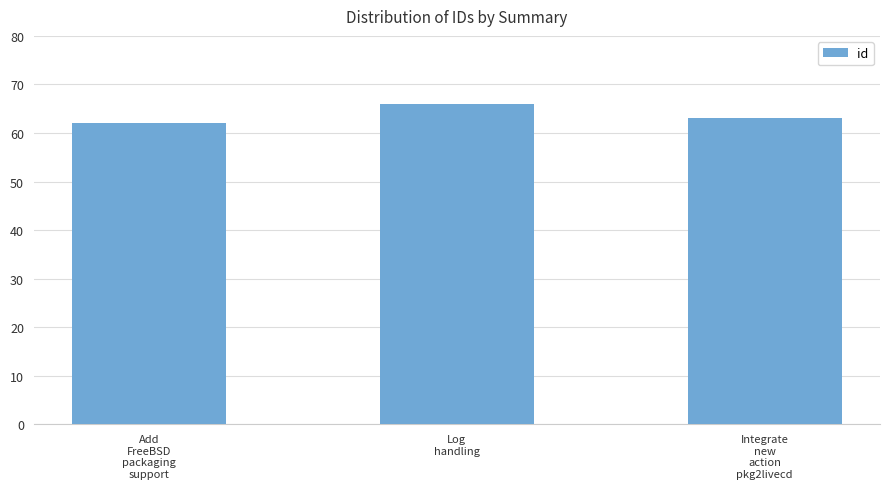

Which category has the lowest value across all series?

Add
FreeBSD
packaging
support